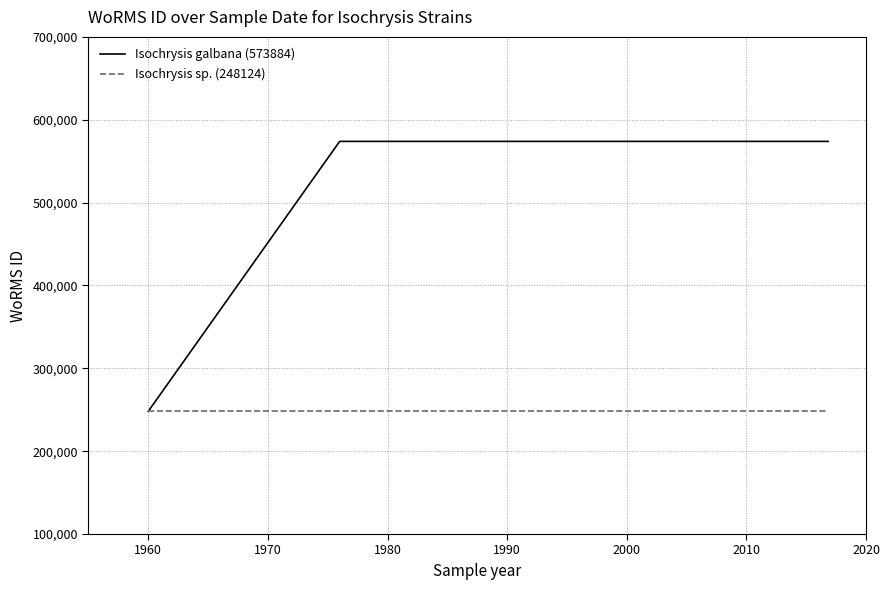

Which has a higher value, 2020 or 1970?

2020